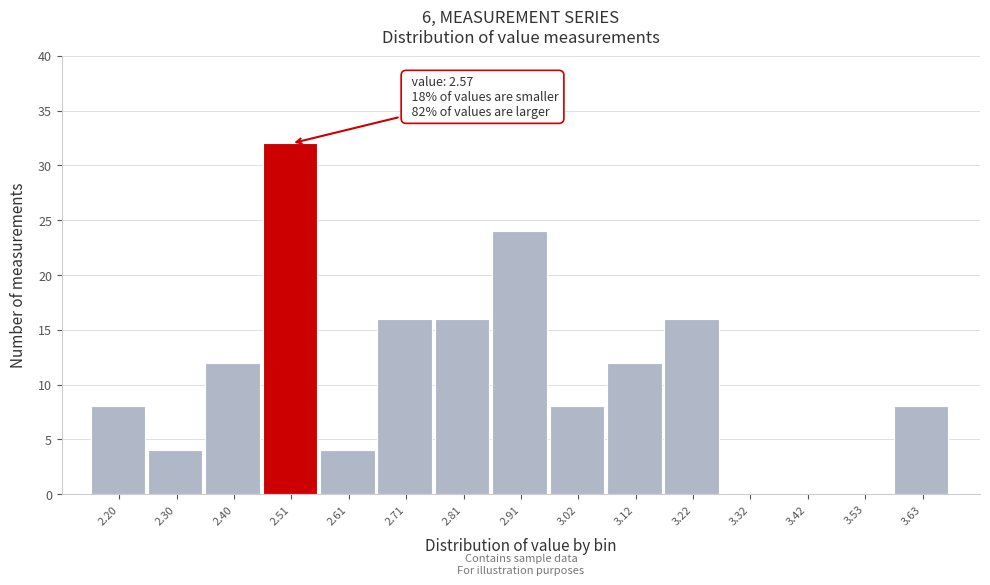

Reading right to left, transcribe all the data shown in this chart.

3.63=8	3.53=0	3.42=0	3.32=0	3.22=16	3.12=12	3.02=8	2.91=24	2.81=16	2.71=16	2.61=4	2.51=32	2.40=12	2.30=4	2.20=8